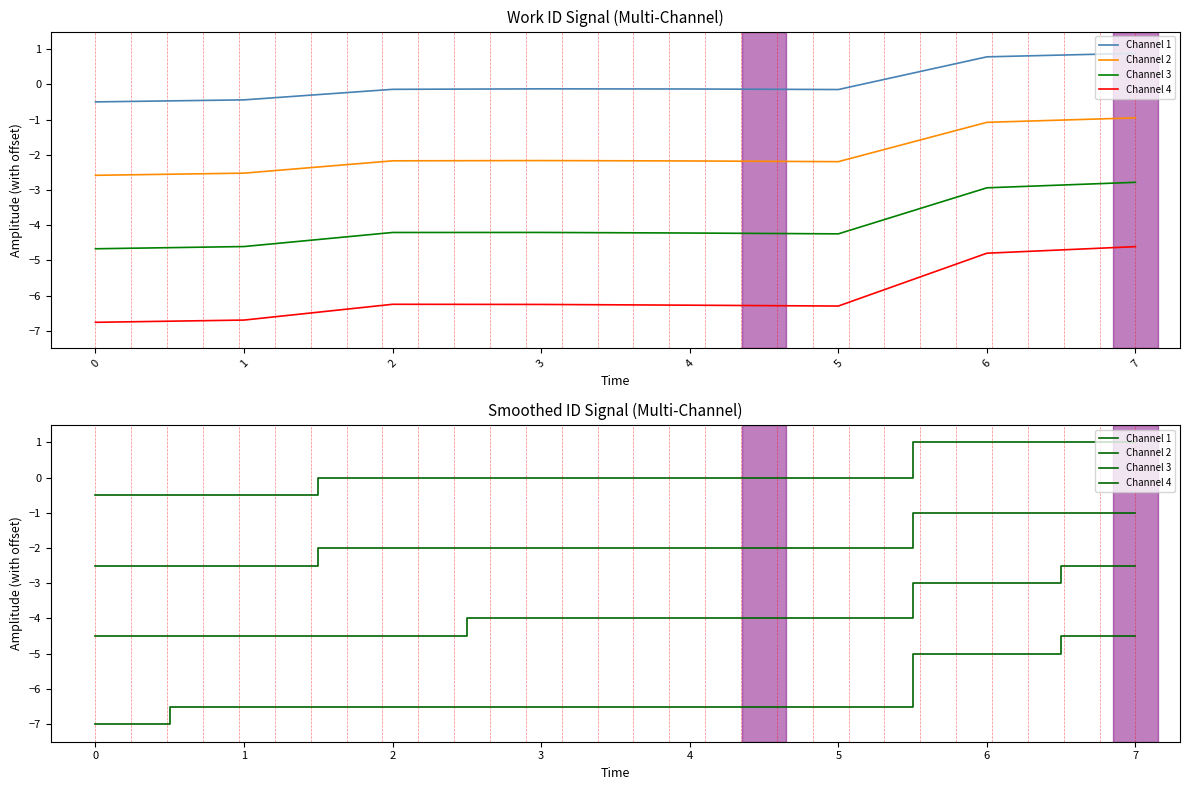

Reading left to right, extract all data points from this chart.

Channel 1: 0=-0.5	1=-0.5	2=-0.0	3=-0.0	4=-0.0	5=-0.0	6=1.0	7=1.0
Channel 2: 0=-2.5	1=-2.5	2=-2.0	3=-2.0	4=-2.0	5=-2.0	6=-1.0	7=-1.0
Channel 3: 0=-4.5	1=-4.5	2=-4.5	3=-4.0	4=-4.0	5=-4.0	6=-3.0	7=-2.5
Channel 4: 0=-7.0	1=-6.5	2=-6.5	3=-6.5	4=-6.5	5=-6.5	6=-5.0	7=-4.5